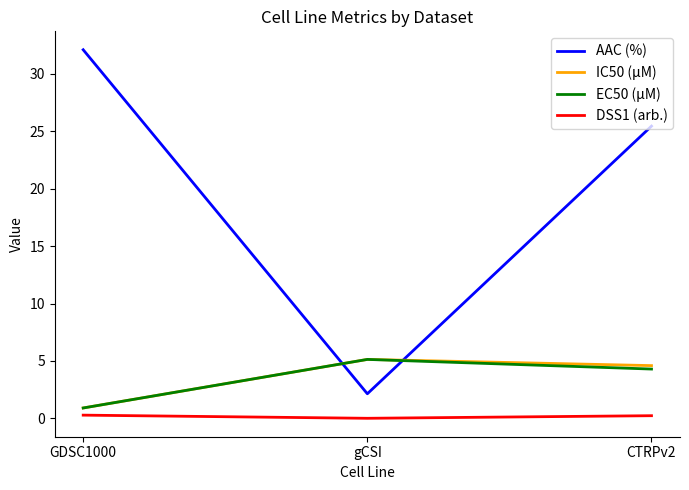

What is the approximate value of IC50 (µM) at gCSI?

5.1